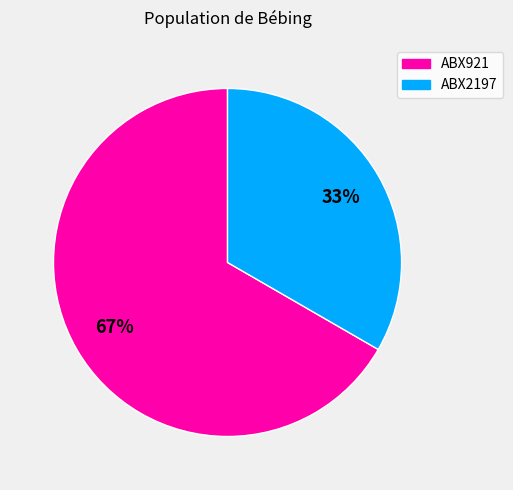

Is there any slice that represents more than half of the pie?

Yes